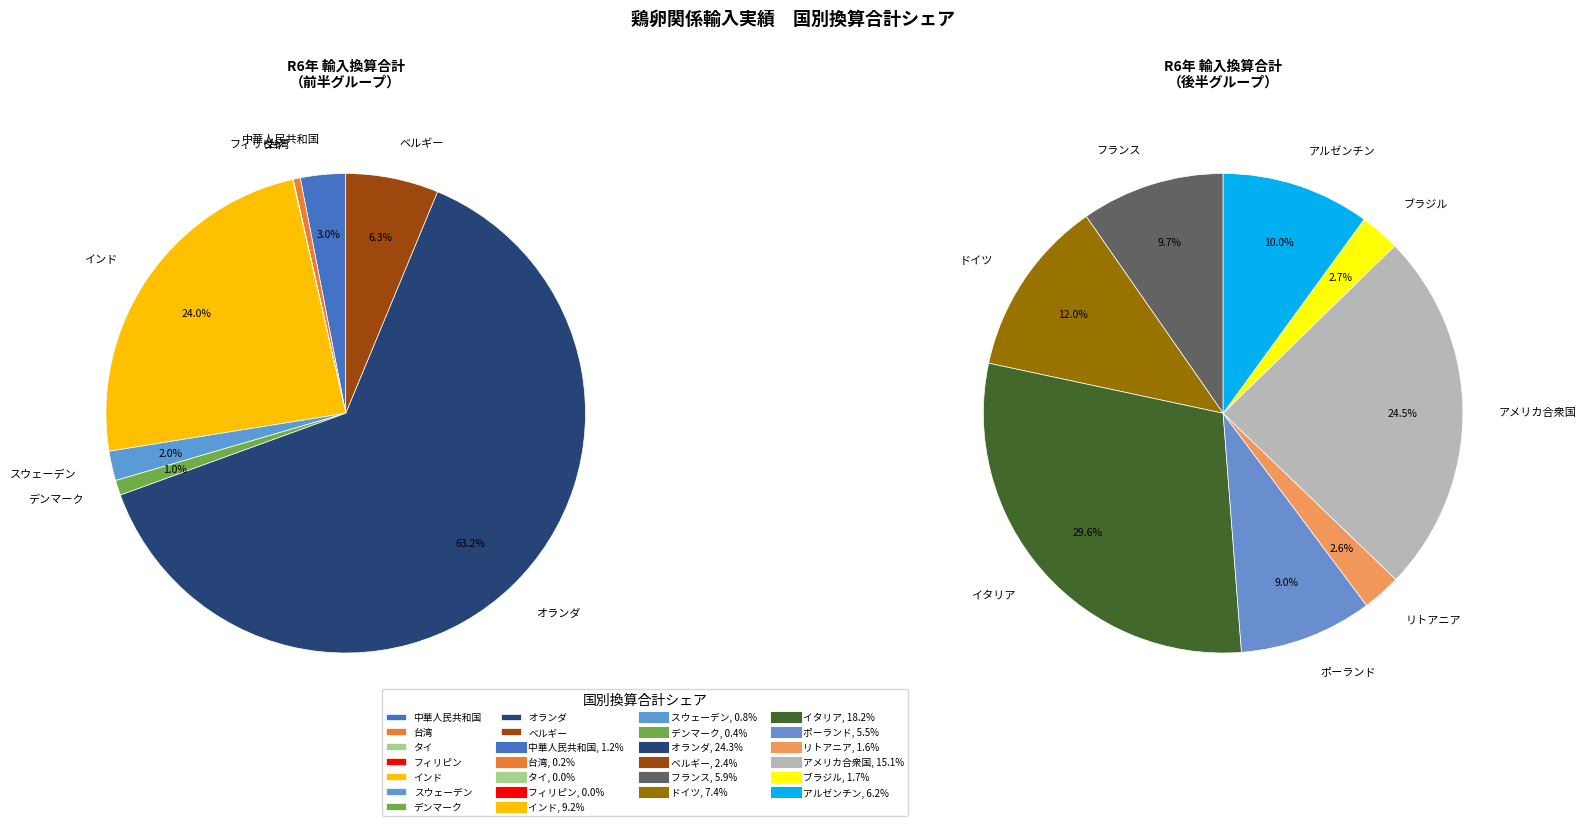

Which category has the biggest portion of the pie?

オランダ